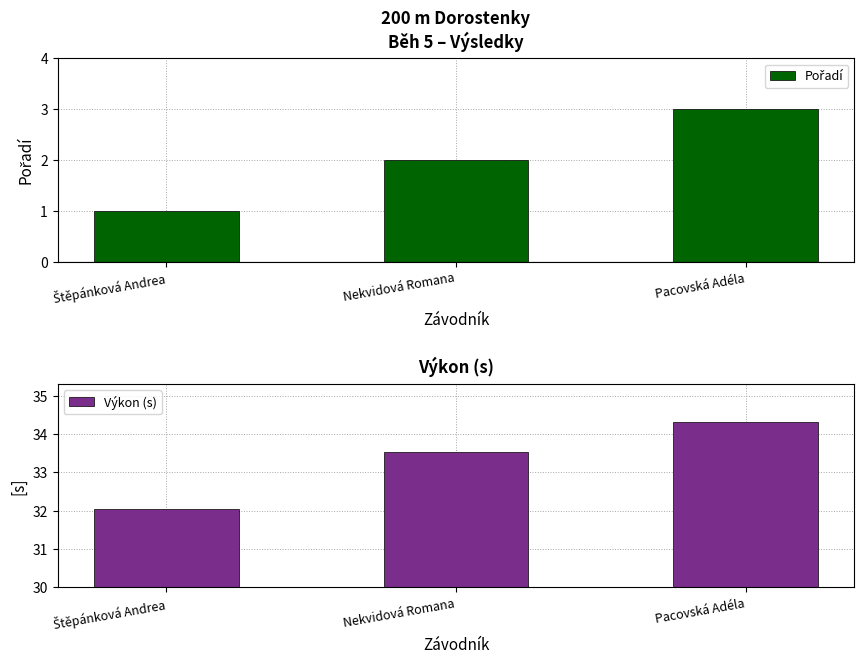

Which category has the highest value in the Pořadí series?

Pacovská Adéla